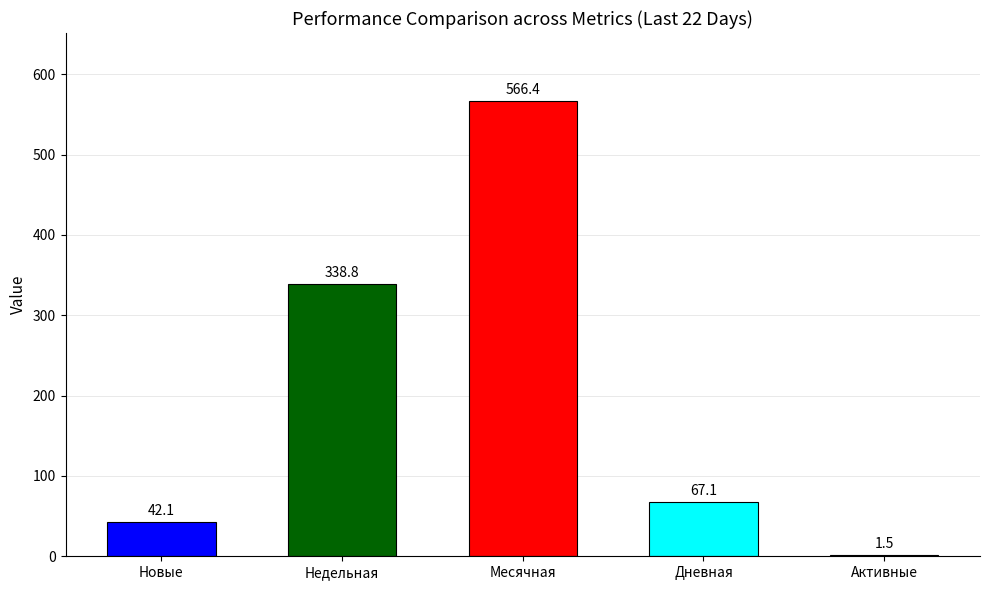

What is the average value of the Недельная series?

339